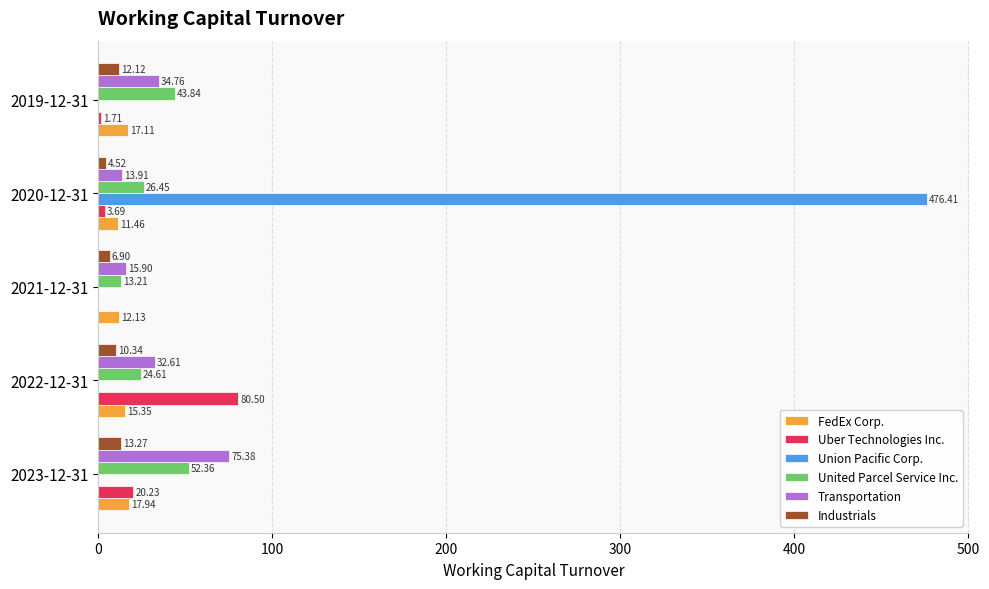

Is the value of FedEx Corp. at 2021-12-31 greater than the value of Uber Technologies Inc. at 2022-12-31?

No